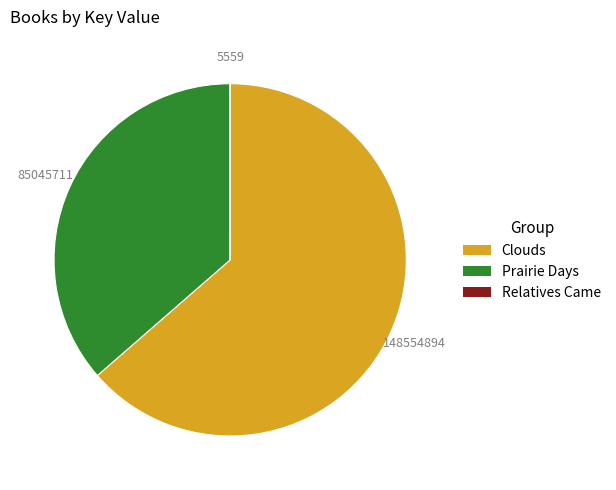

What is the largest slice in the pie chart?

Clouds